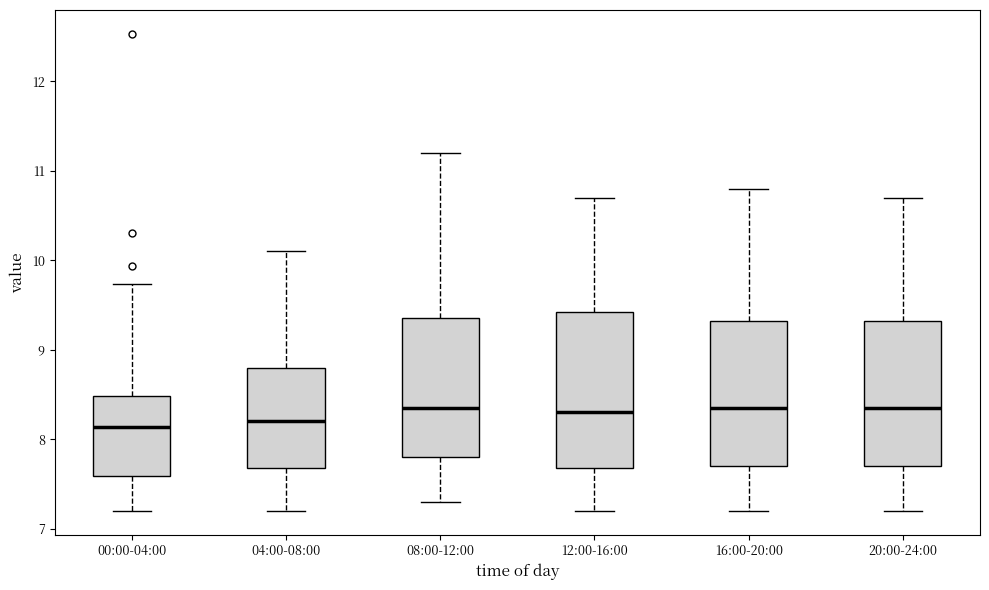

Reading left to right, transcribe this box plot: for each box, give where its median line is, the range the box spans, and where its two whiskers end, as read against the y-axis. The values are not printed on the chart, so give them approximately, as read against the axis.

00:00-04:00: median 8.1, box 7.6 to 8.5, whiskers 7.2 to 9.7
04:00-08:00: median 8.2, box 7.7 to 8.8, whiskers 7.2 to 10.1
08:00-12:00: median 8.4, box 7.8 to 9.4, whiskers 7.3 to 11.2
12:00-16:00: median 8.3, box 7.7 to 9.4, whiskers 7.2 to 10.7
16:00-20:00: median 8.4, box 7.7 to 9.3, whiskers 7.2 to 10.8
20:00-24:00: median 8.4, box 7.7 to 9.3, whiskers 7.2 to 10.7